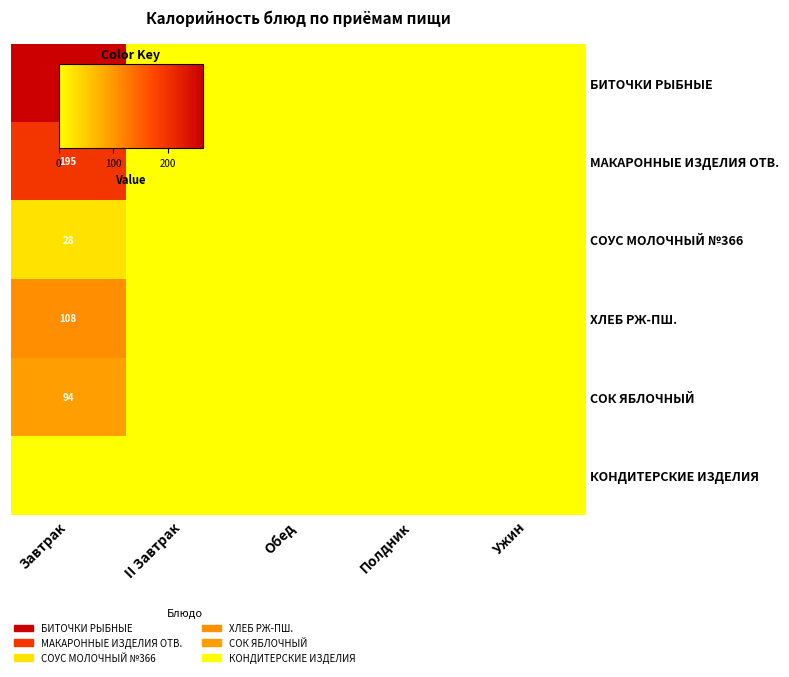

Which series has the widest spread of values?

БИТОЧКИ РЫБНЫЕ